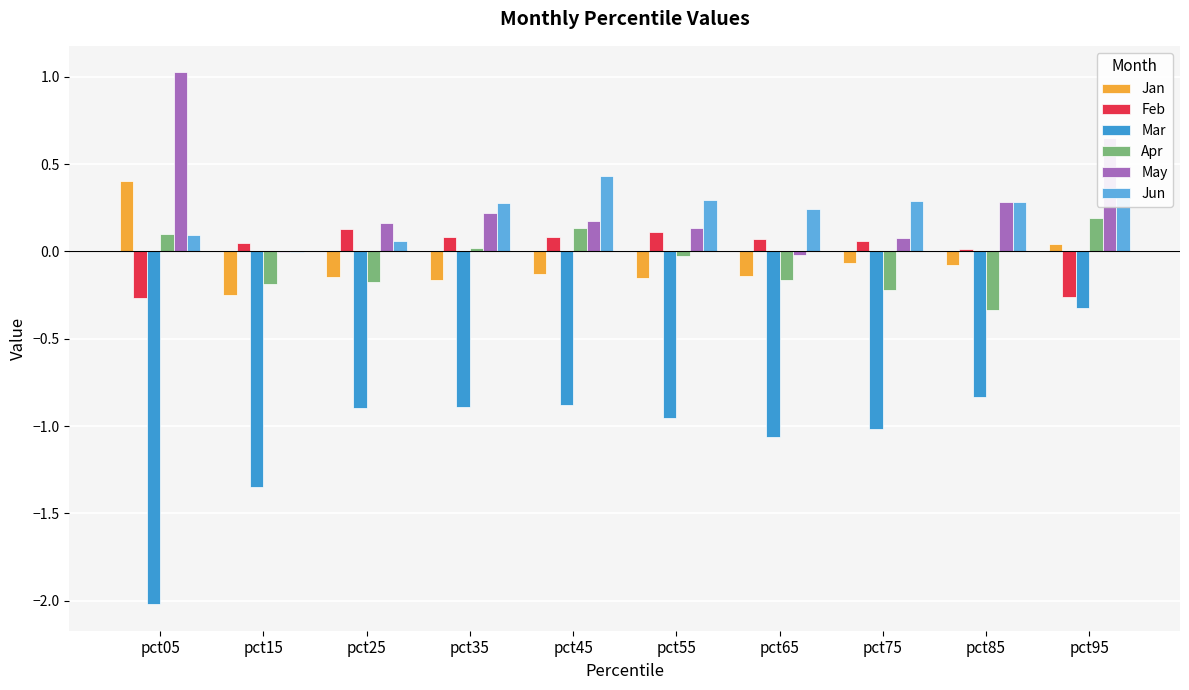

True or false: Apr has a value of 0.0 at pct95.

False